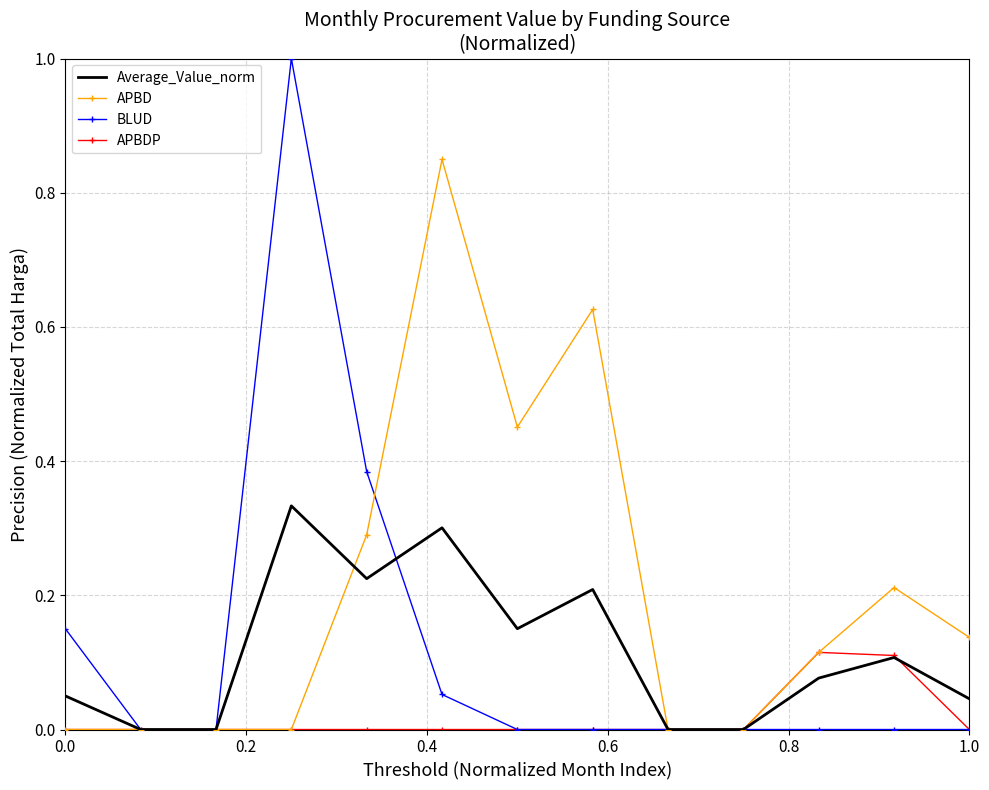

Which series has the widest spread of values?

BLUD